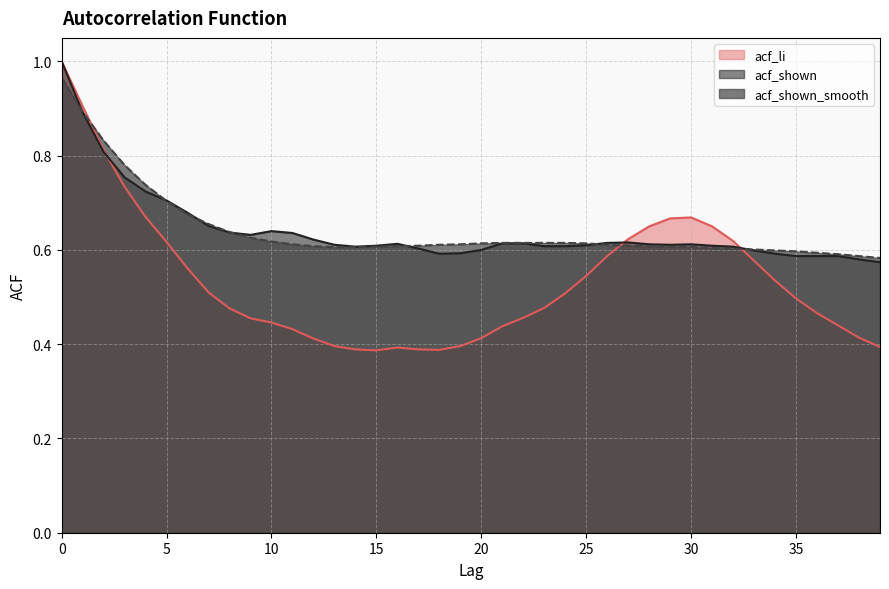

What is the sum of the acf_li values at 21 and 39?

0.8